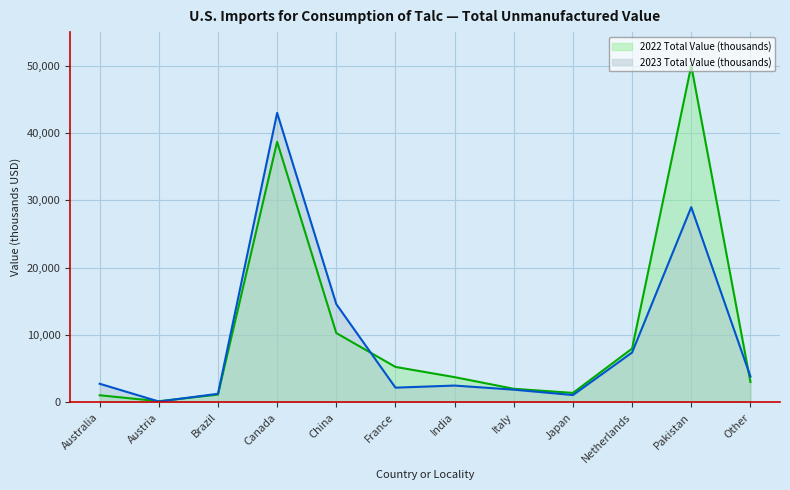

In 2023 Total Value (thousands), how many points are higher than both neighbors (excluding endpoints)?

3